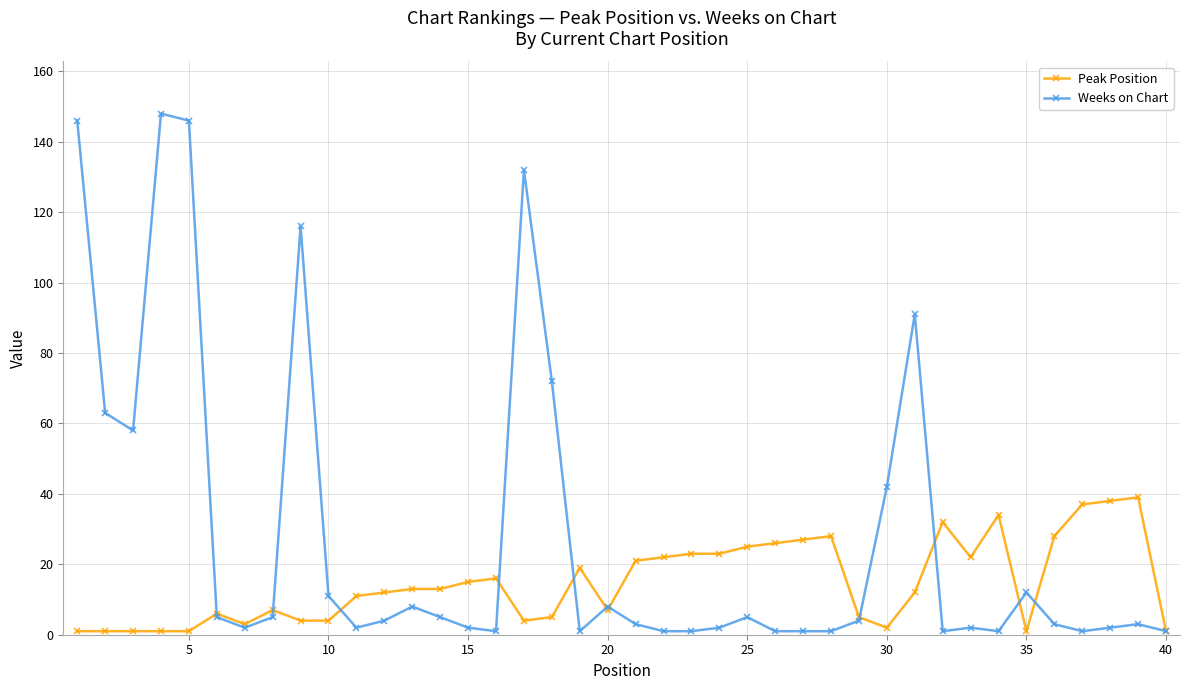

List the series in order of their peak value, highest first.

Weeks on Chart, Peak Position